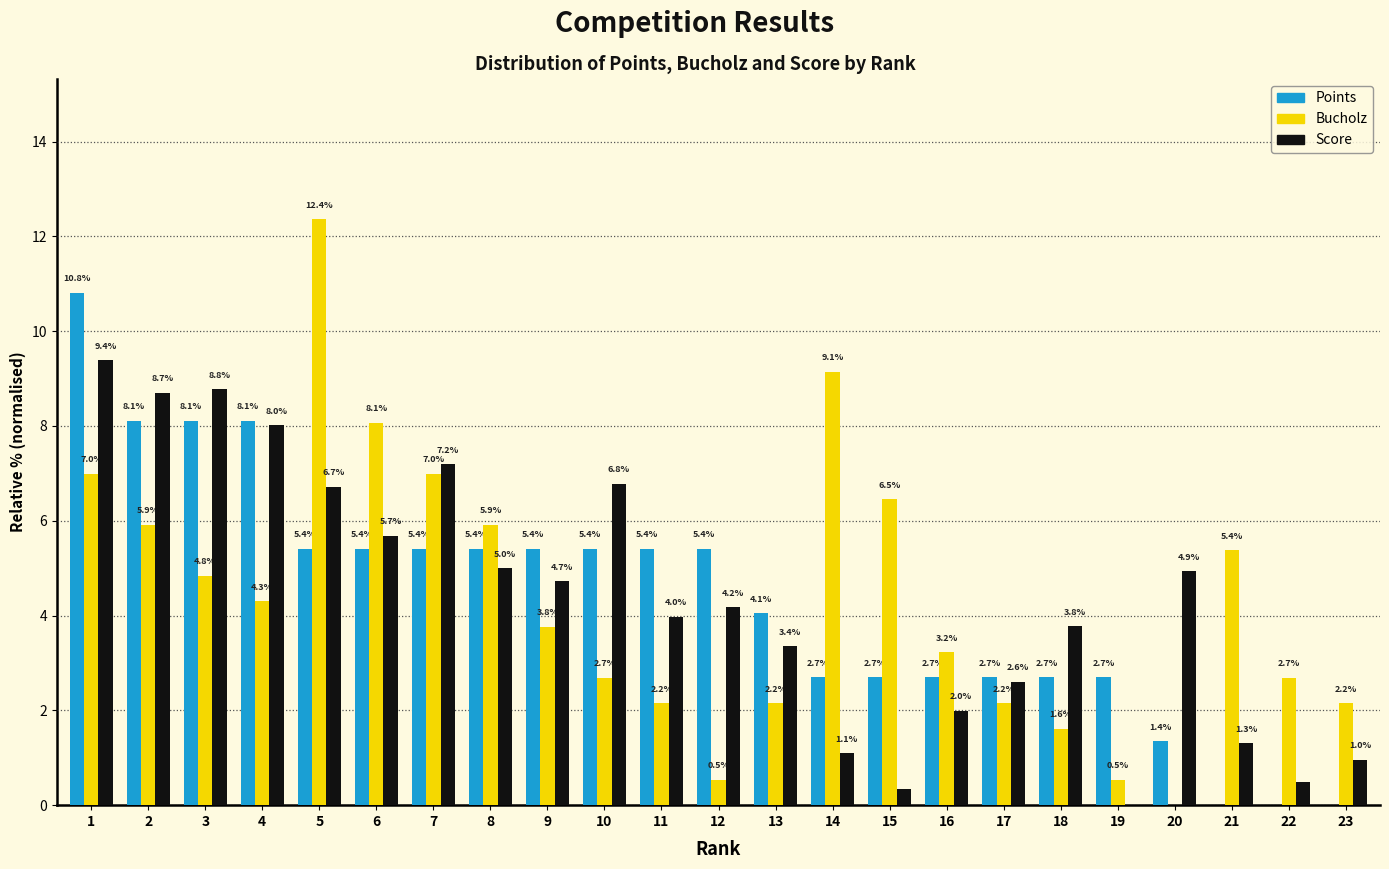

Between 5 and 10, which series saw the biggest shift?

Bucholz